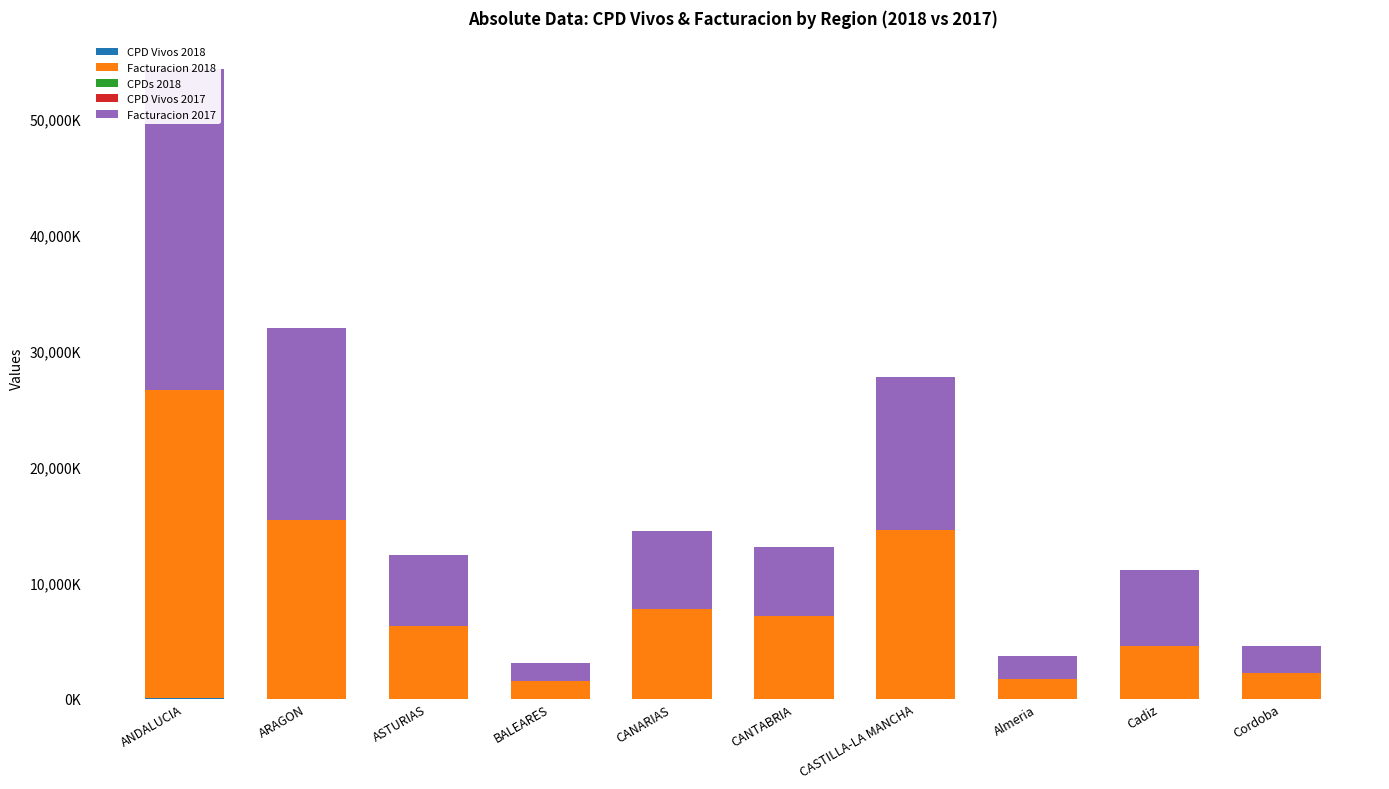

True or false: CPDs 2018 has a value of 16.5 at CANARIAS.

False